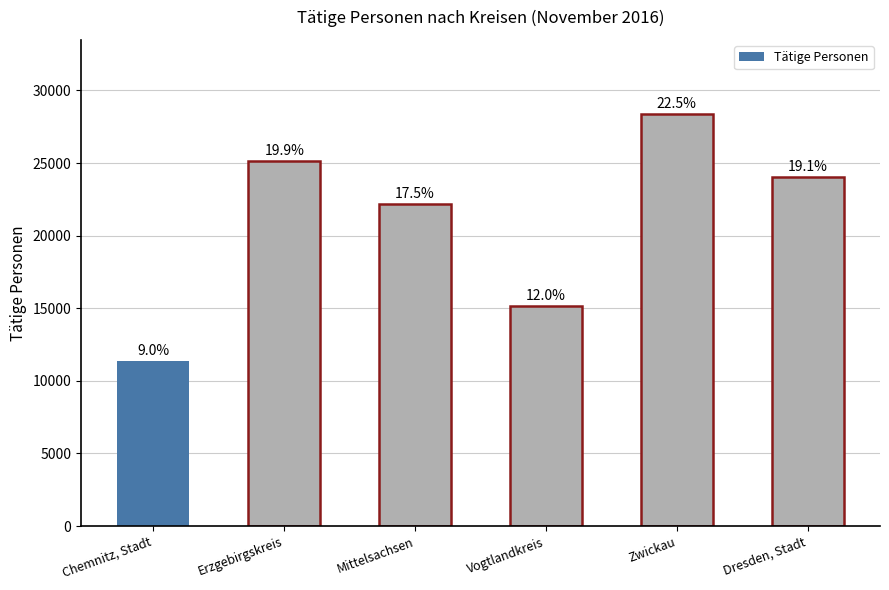

What is the minimum value shown in the chart?

11366